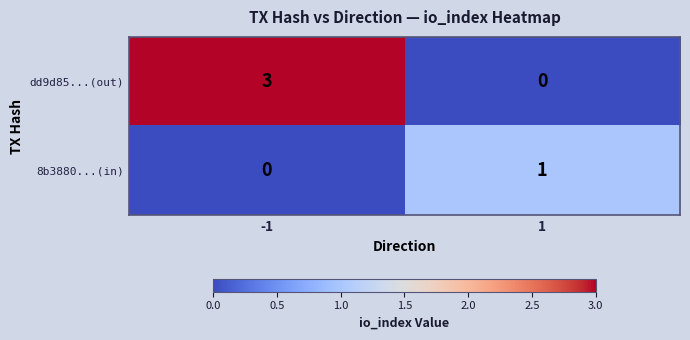

Rank the series by their maximum value, from lowest to highest.

8b3880...(in), dd9d85...(out)